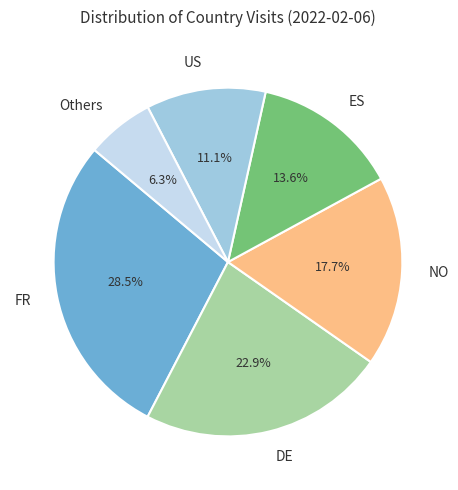

Is there a majority slice in this chart?

No